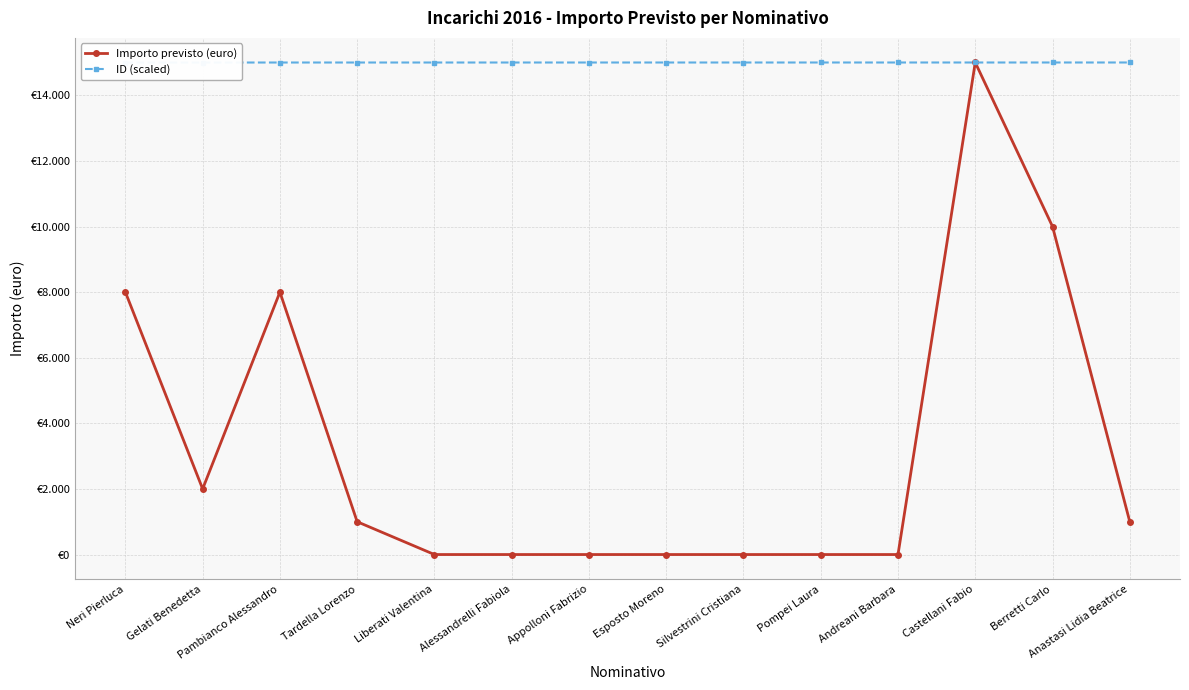

Between Pambianco Alessandro and Esposto Moreno, which series saw the biggest shift?

Importo previsto (euro)